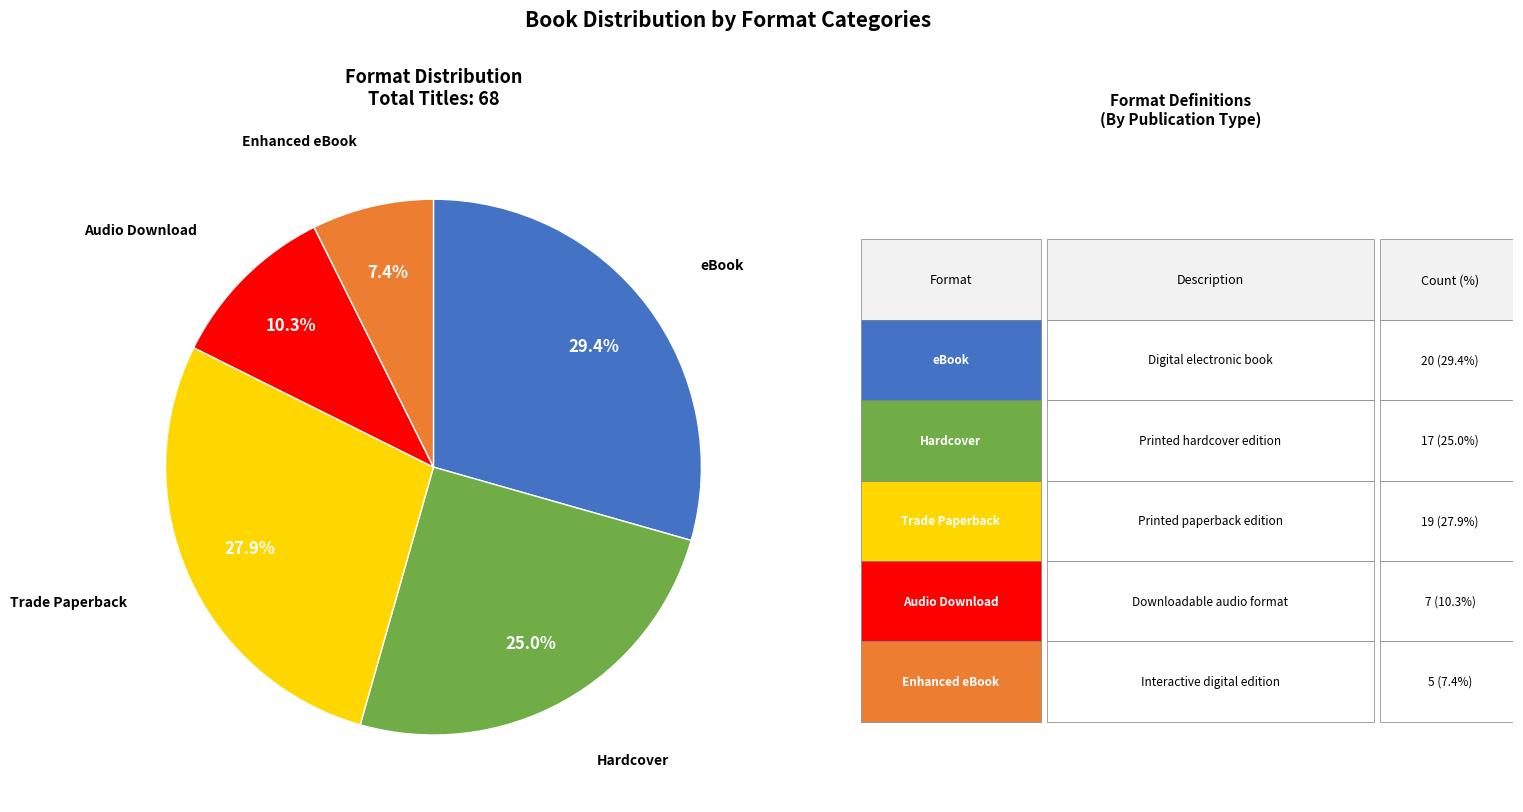

Is there any slice that represents more than half of the pie?

No